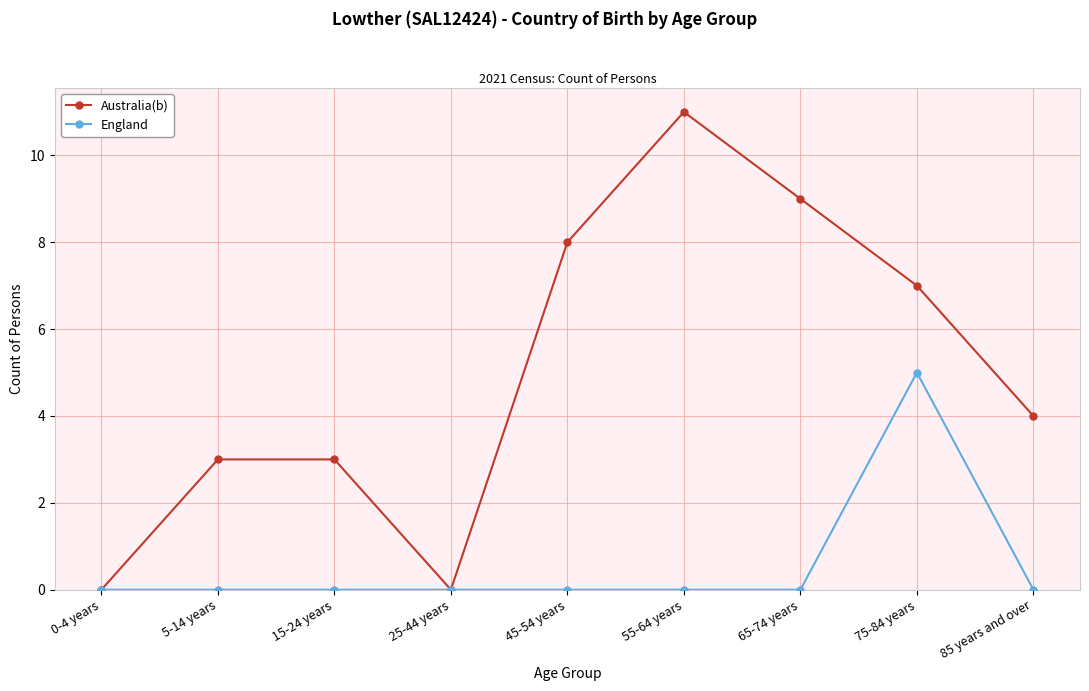

Which series has the largest range (max minus min)?

Australia(b)